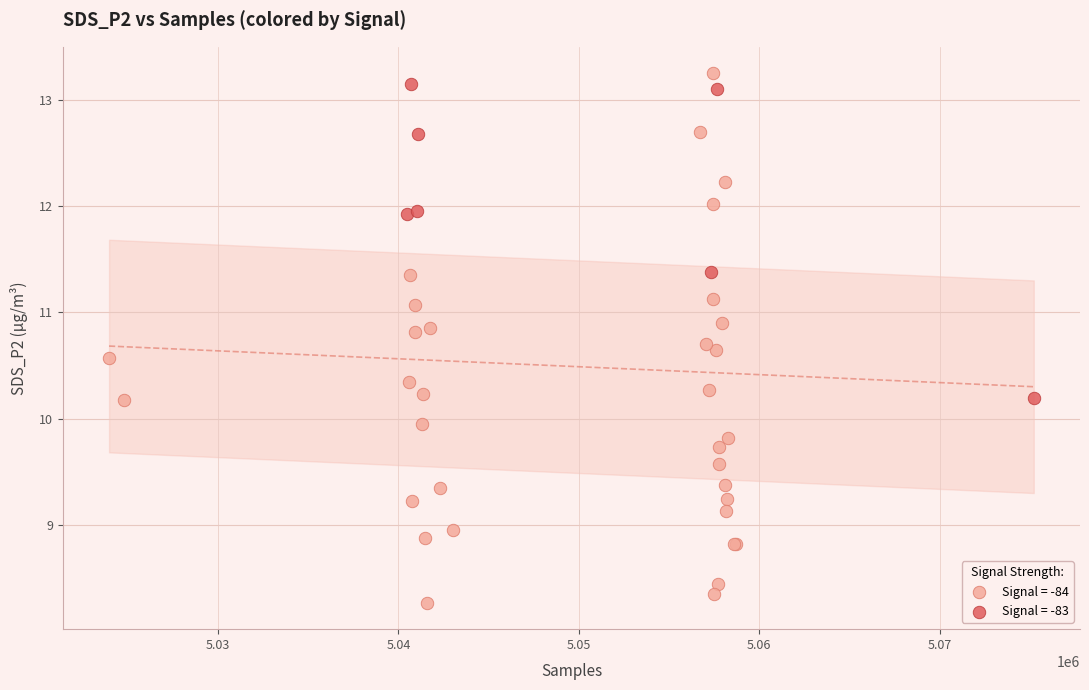

Which series has the widest spread of Y values?

Signal = -84